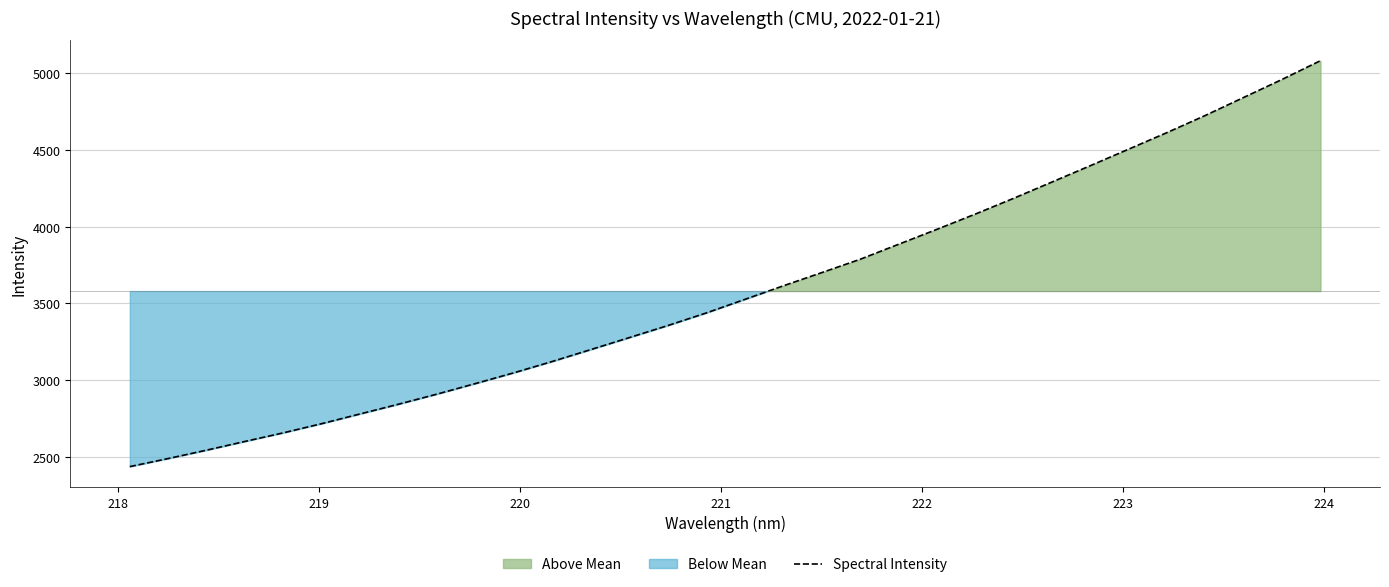

What is the difference between the maximum and minimum values?

2638.2